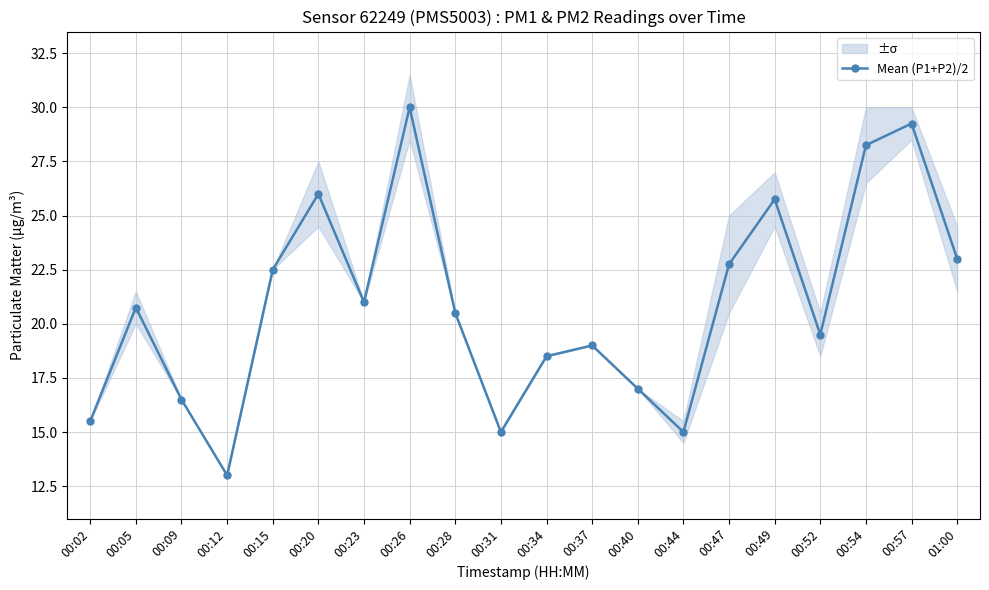

Where is the data nearest to the value 21?

00:23